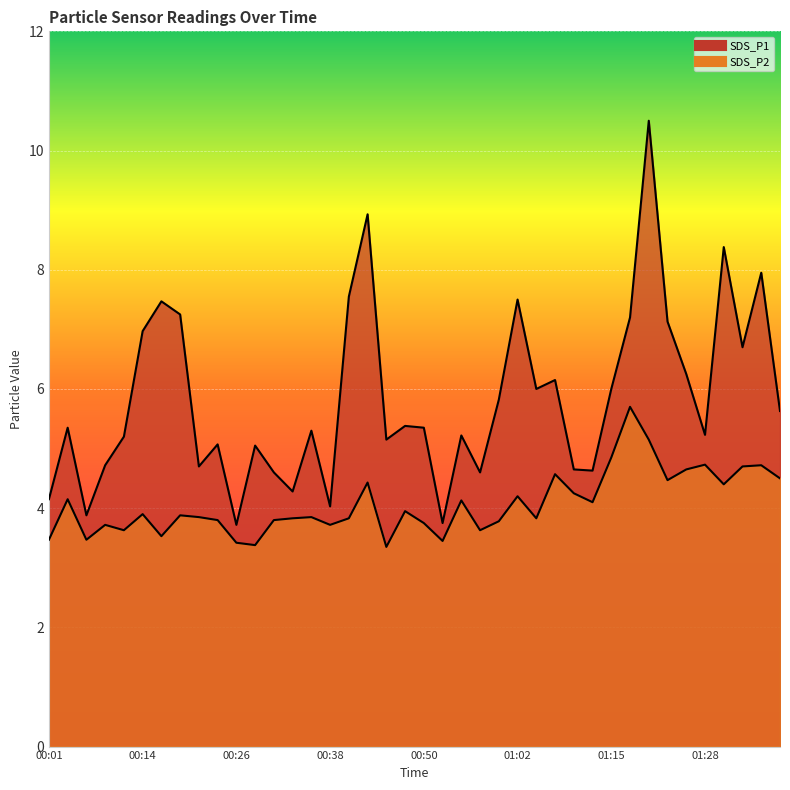

Reading left to right, extract all data points from this chart.

SDS_P1: 4.2	5.3	3.9	4.7	5.2	7.0	7.5	7.2	4.7	5.1	3.7	5.0	4.6	4.3	5.3	4.0	7.5	8.9	5.2	5.4	5.3	3.8	5.2	4.6	5.8	7.5	6.0	6.2	4.7	4.6	6.0	7.2	10.5	7.1	6.2	5.2	8.4	6.7	8.0	5.6
SDS_P2: 3.5	4.2	3.5	3.7	3.6	3.9	3.5	3.9	3.9	3.8	3.4	3.4	3.8	3.8	3.9	3.7	3.8	4.4	3.4	4.0	3.8	3.5	4.1	3.6	3.8	4.2	3.8	4.6	4.2	4.1	4.8	5.7	5.2	4.5	4.7	4.7	4.4	4.7	4.7	4.5